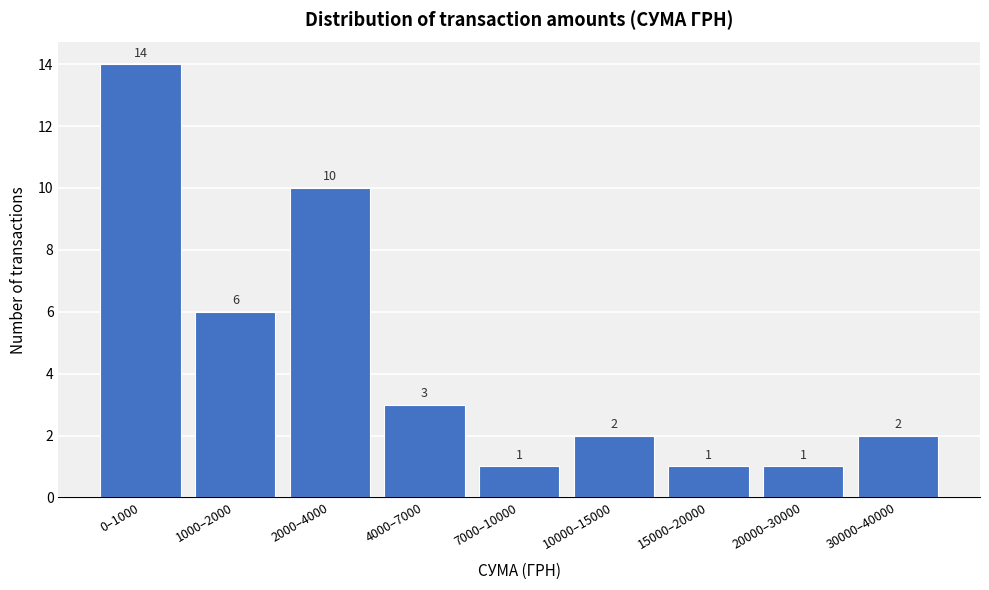

Reading left to right, extract all data points from this chart.

14	6	10	3	1	2	1	1	2